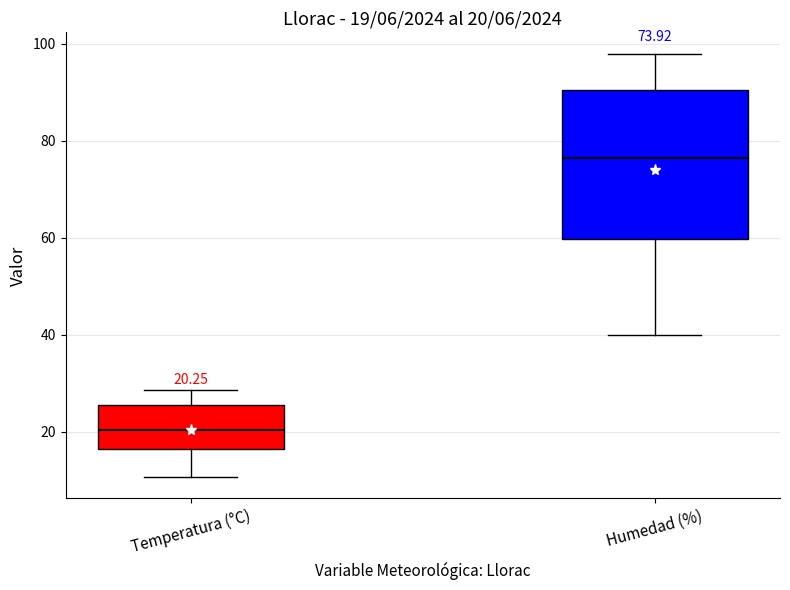

Which box is the tallest, from its lower edge to its upper edge?

Humedad (%)